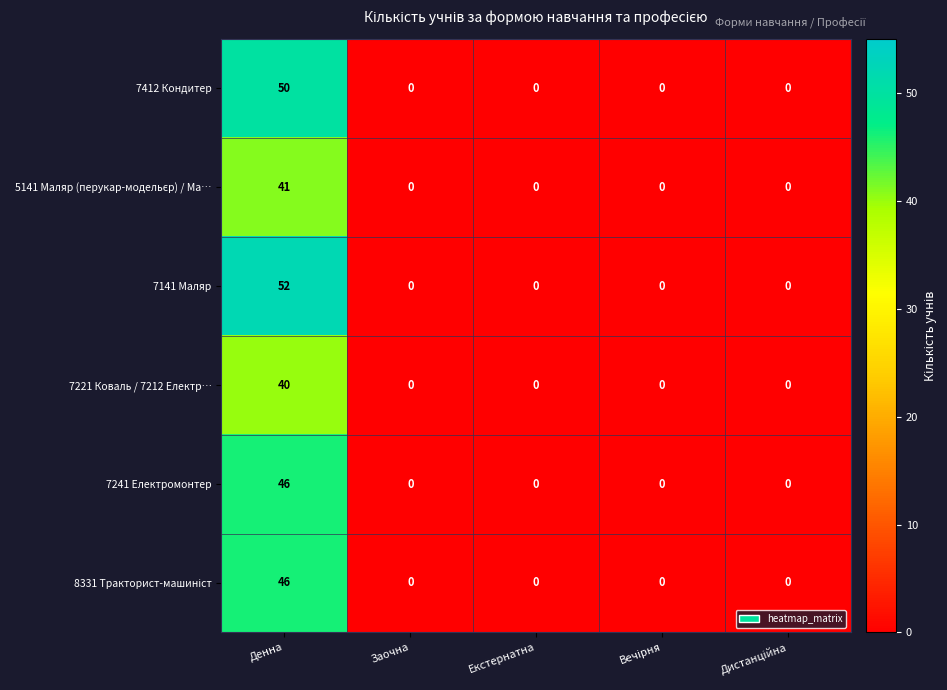

How many categories are shown in the chart?

5